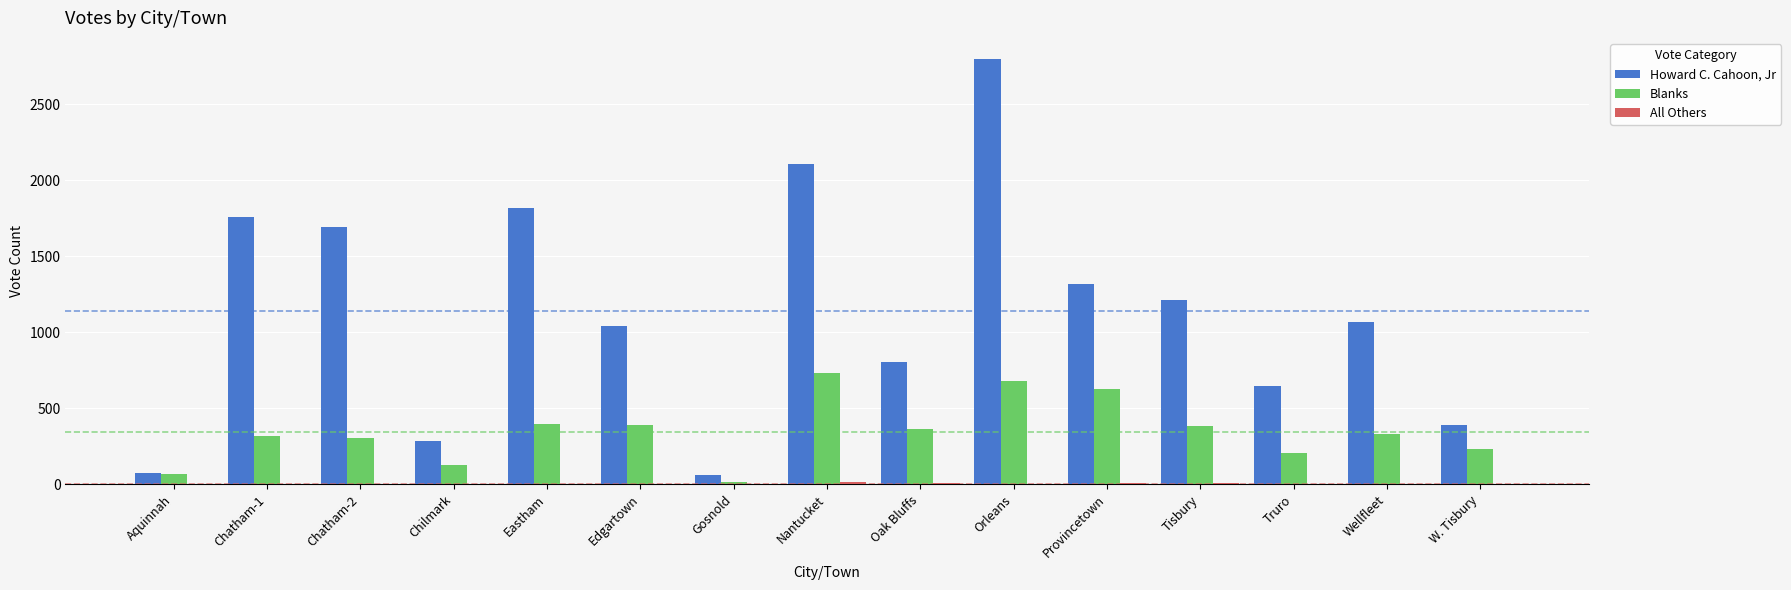

What is the sum of all Howard C. Cahoon, Jr values?

17066